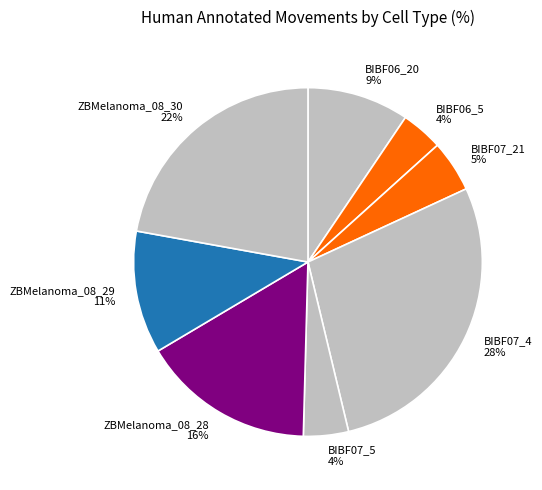

Count the number of slices in the pie.

8